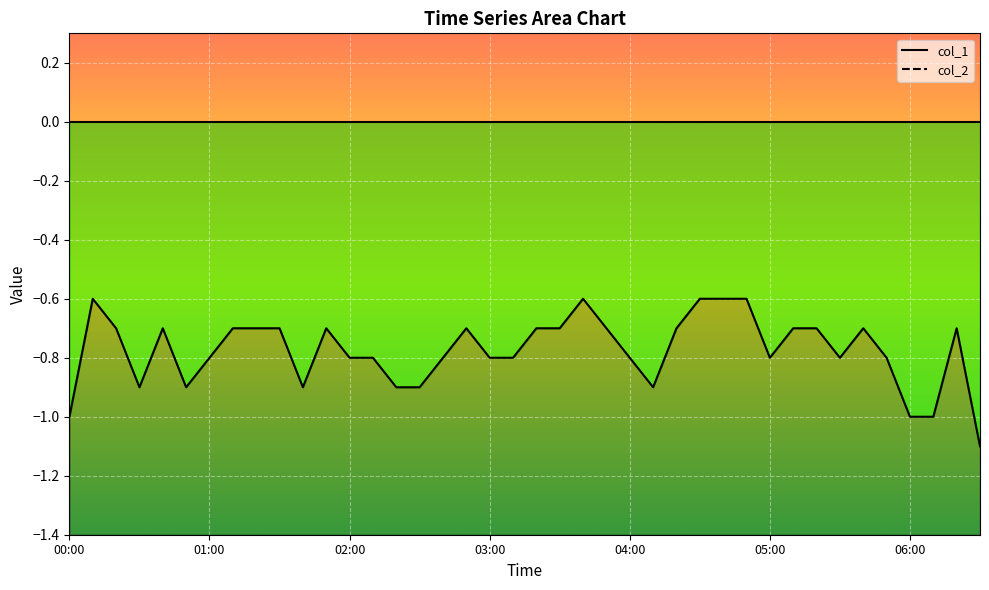

True or false: the data has more than 0 interior local peaks.

True